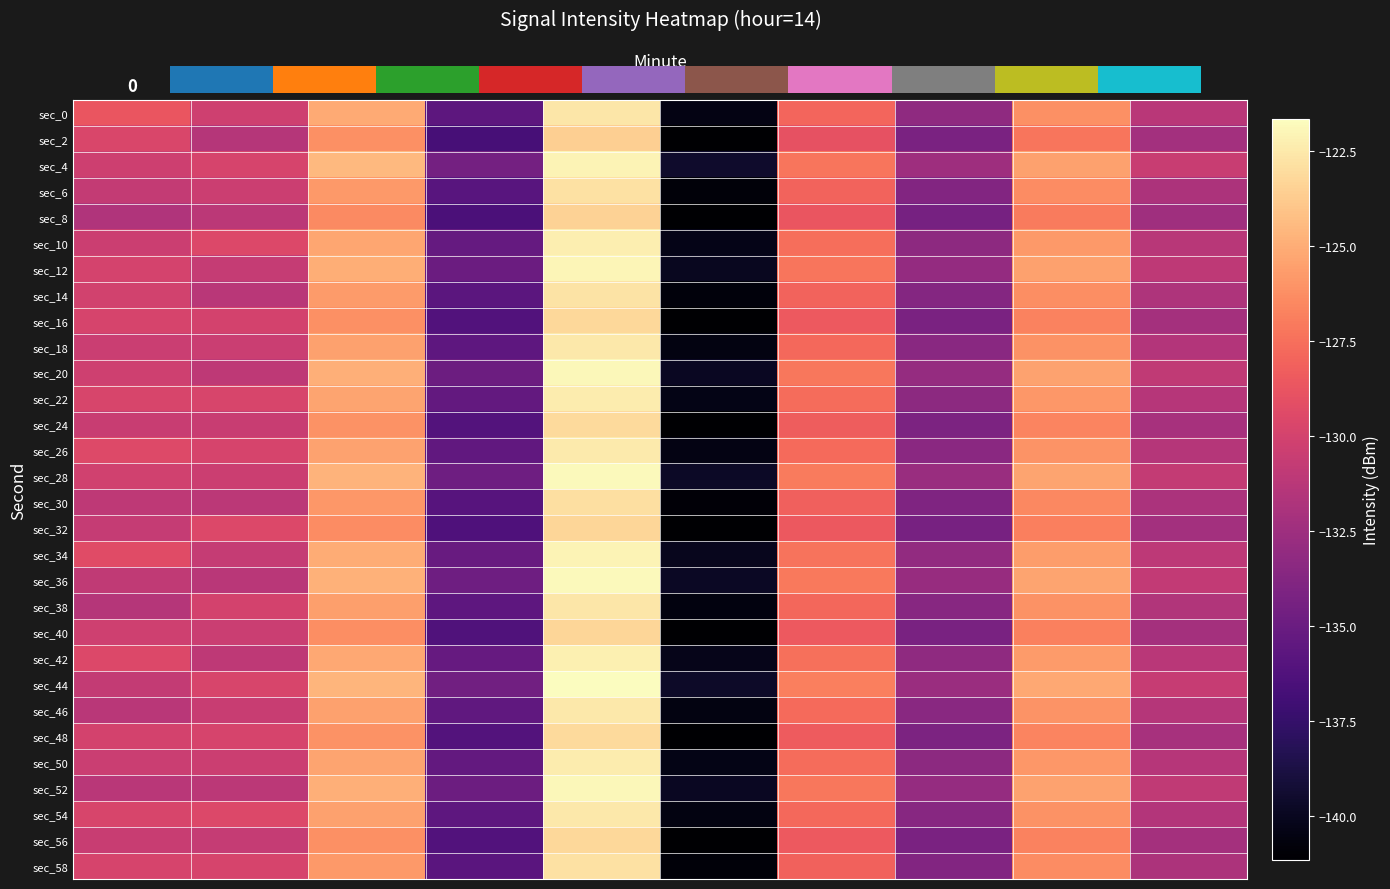

What is the spread (max minus min) of values at 6?

2.0